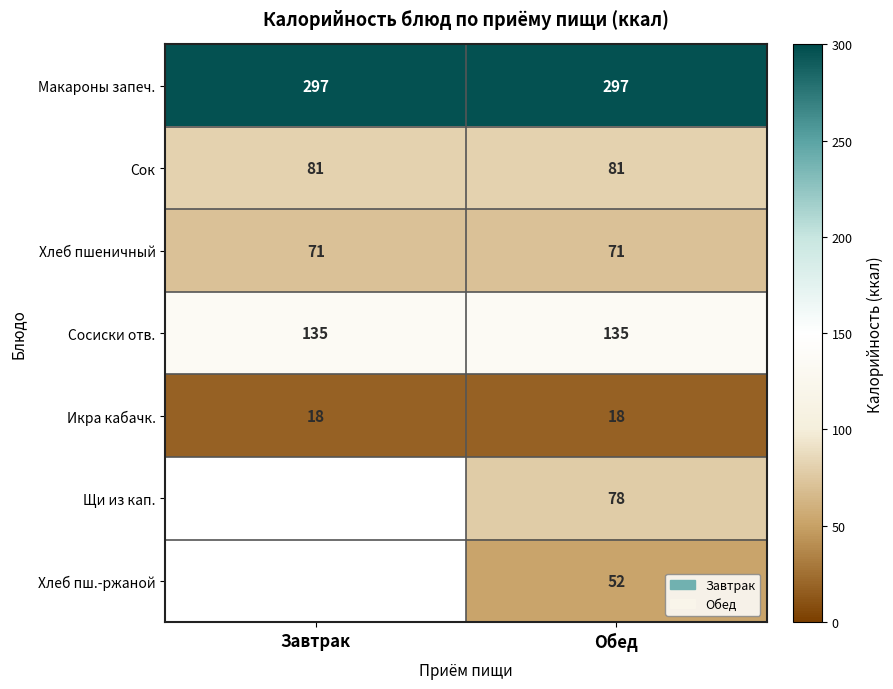

At Обед, list the series in order from largest to smallest.

Макароны запеч., Сосиски отв., Сок, Щи из кап., Хлеб пшеничный, Хлеб пш.-ржаной, Икра кабачк.